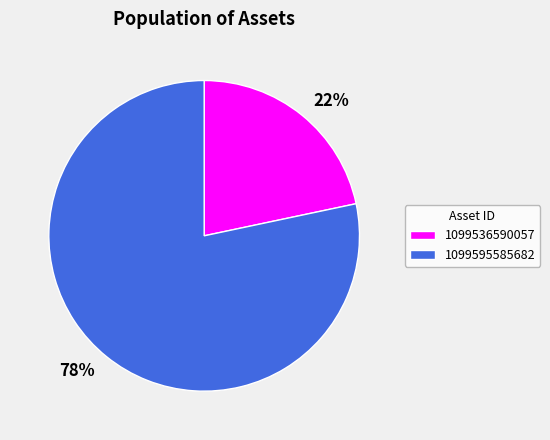

Approximately how many times larger is the value at 1099536590057 compared to 1099595585682?

0.3